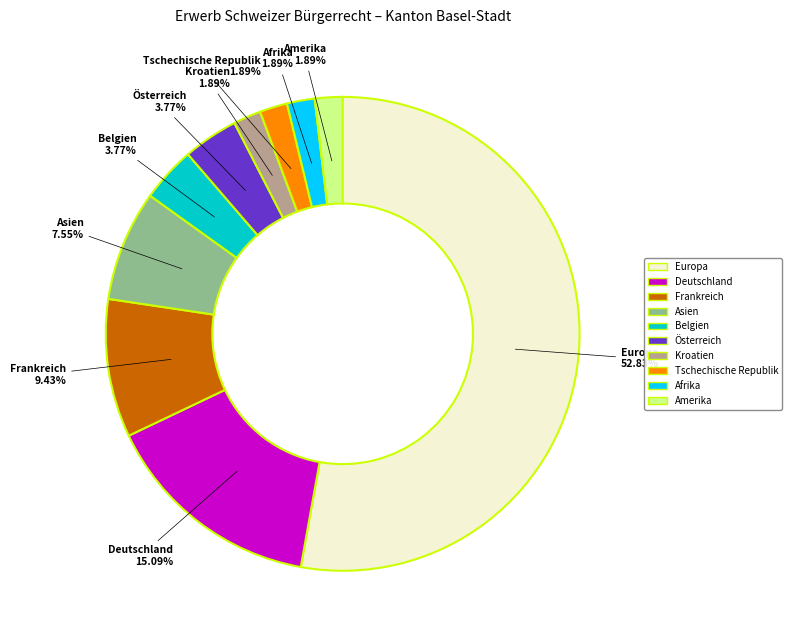

Which slice is the largest?

Europa